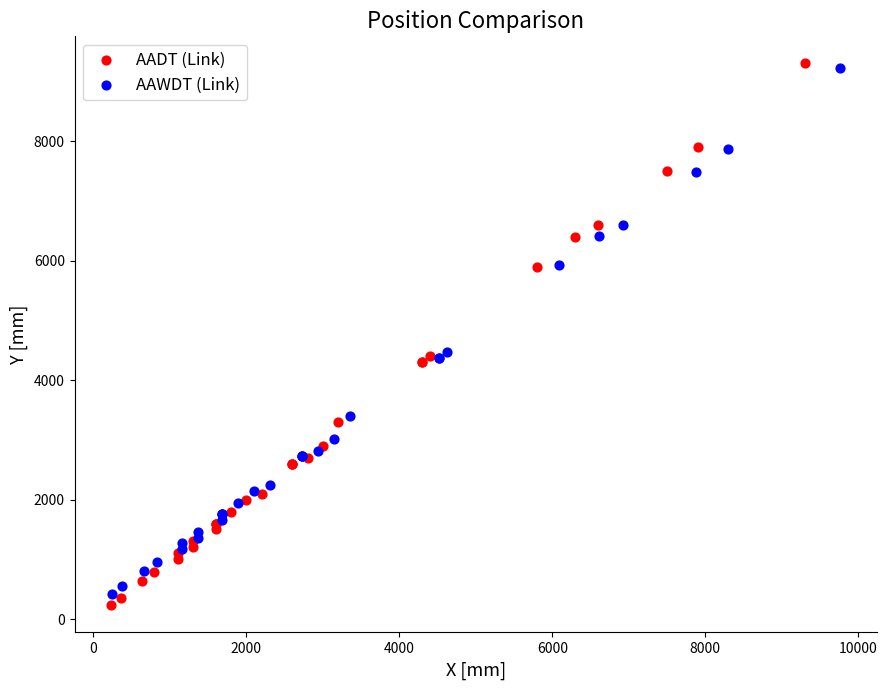

Which series has the largest Y range (max minus min)?

AADT (Link)